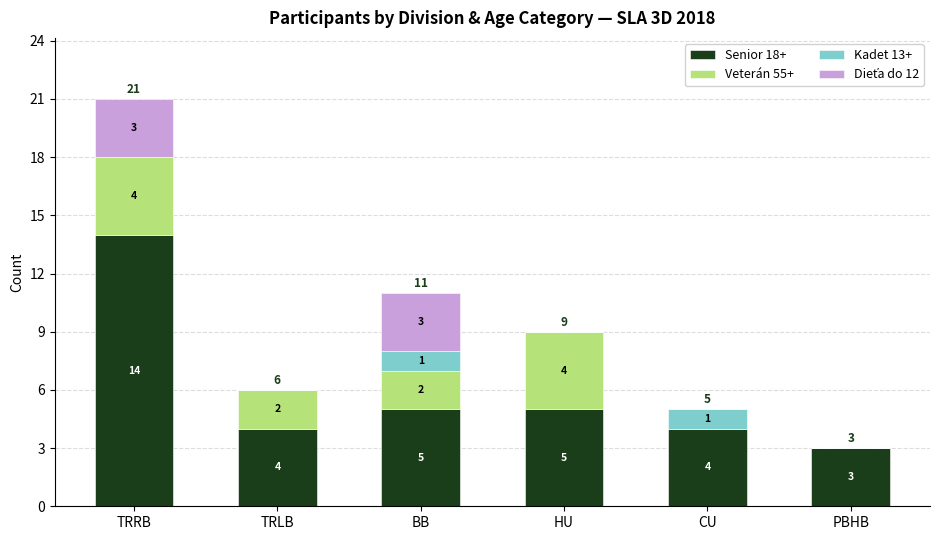

The value of Senior 18+ at TRLB is 4. True or false?

True